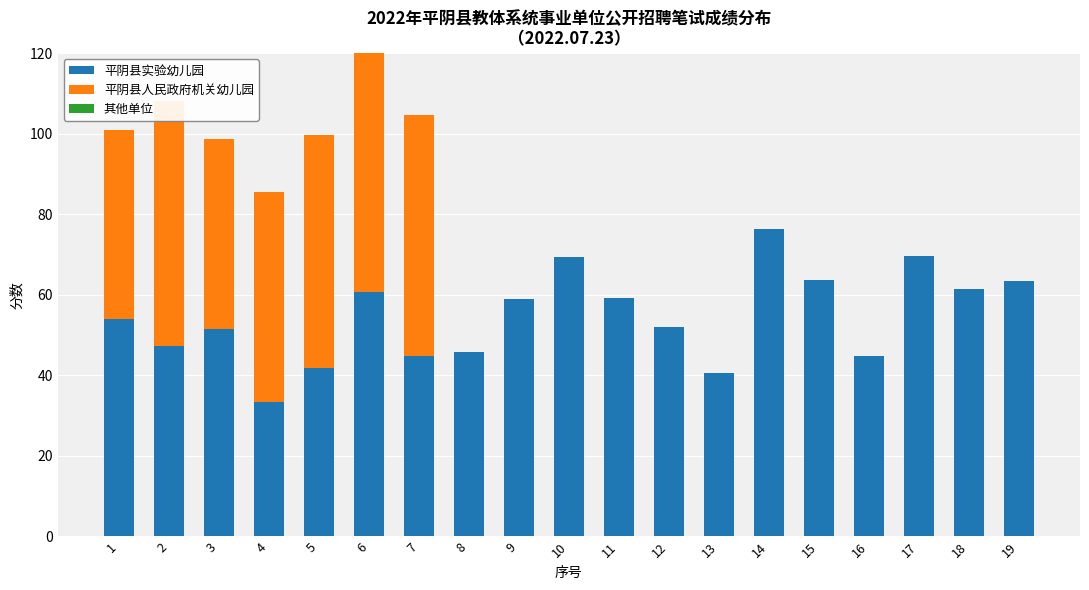

Which series has the largest total across all categories?

平阴县实验幼儿园